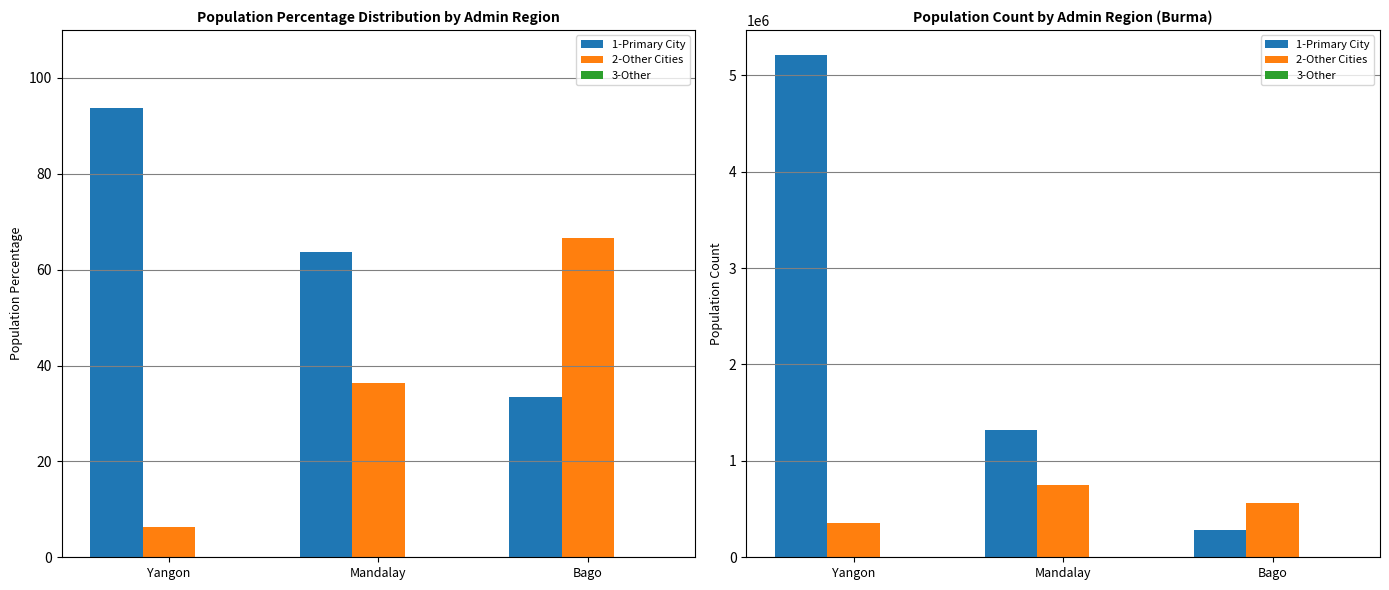

Which series has the widest spread of values?

1-Primary City